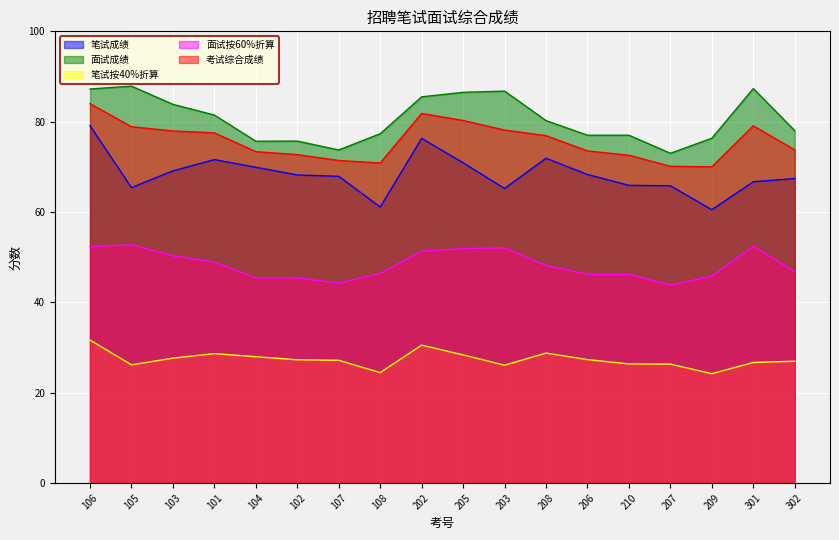

True or false: 面试按60%折算 and 考试综合成绩 cross at least once.

False